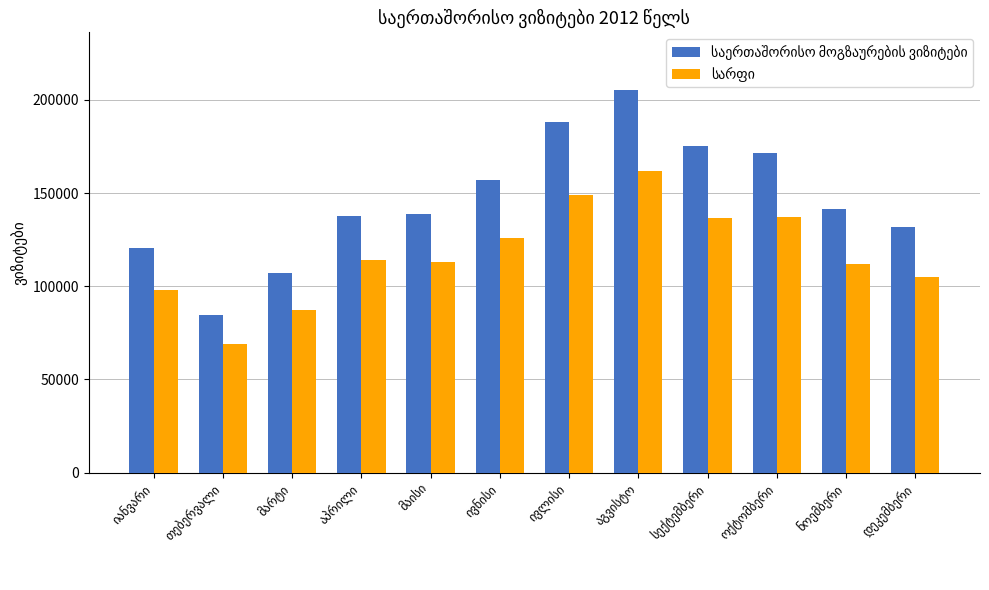

What is the minimum value shown in the chart?

68779